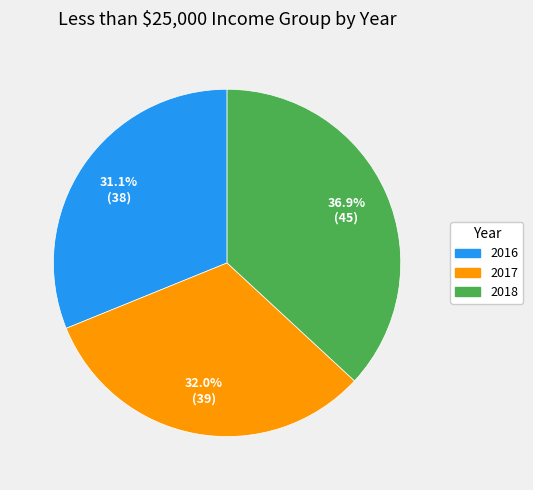

To the nearest percent, what percentage of the pie is 2017?

32%